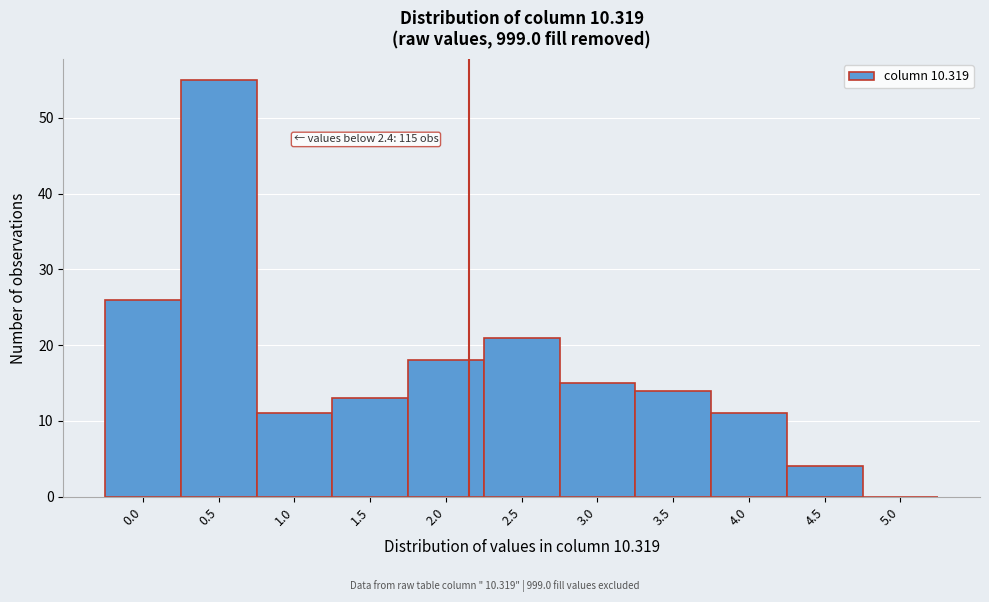

Reading right to left, what are all the values shown in this chart?

5.0=0	4.5=4	4.0=11	3.5=14	3.0=15	2.5=21	2.0=18	1.5=13	1.0=11	0.5=55	0.0=26